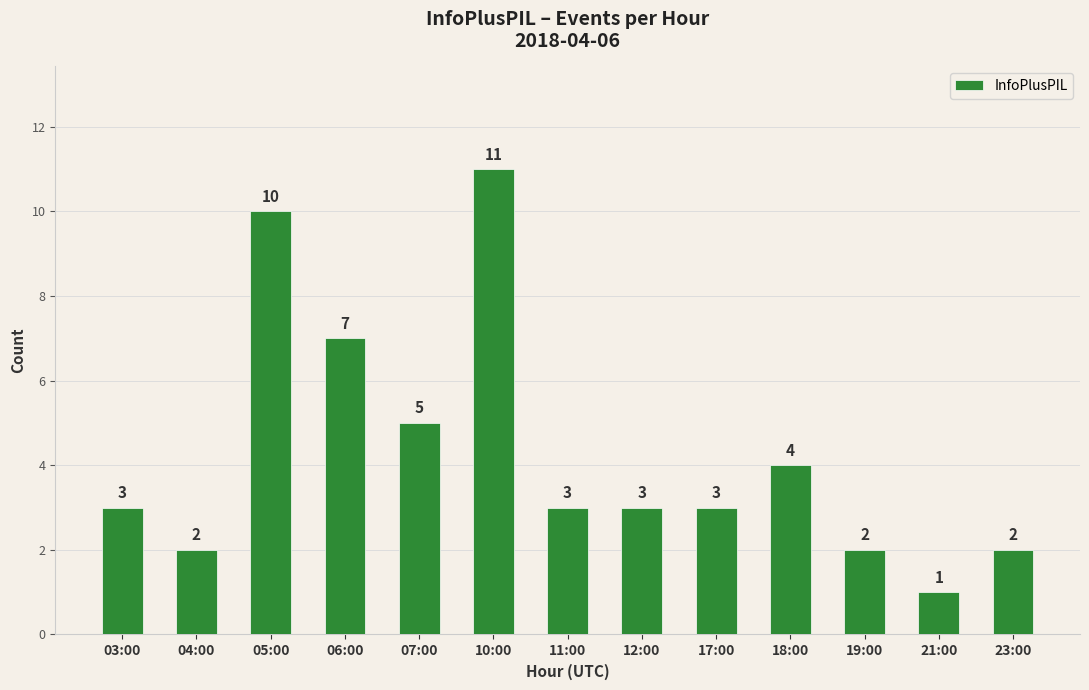

What is the maximum value shown in the chart?

11